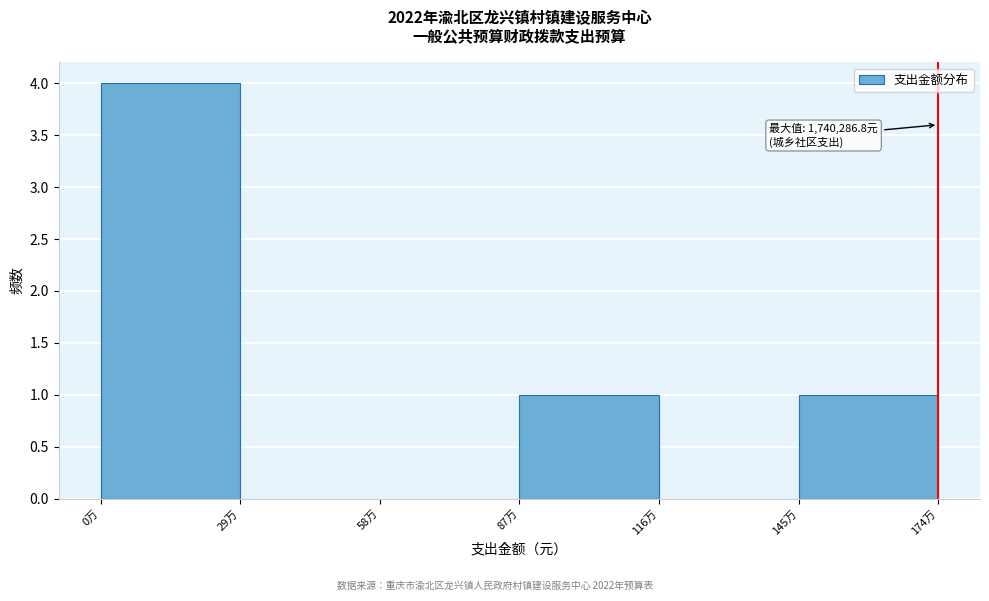

Reading left to right, transcribe all the data shown in this chart.

0万=4	29万=0	58万=0	87万=1	116万=0	145万=1